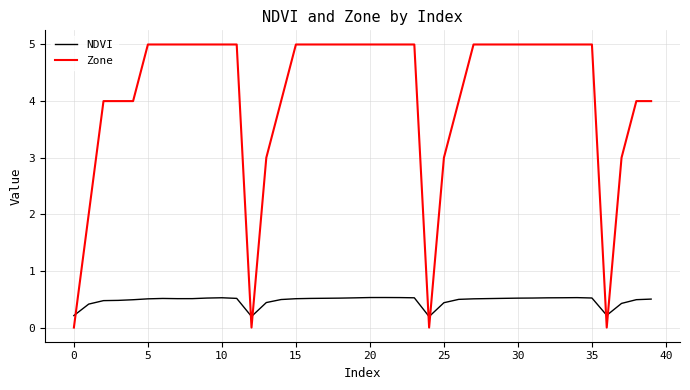

In NDVI, how many points are higher than both neighbors (excluding endpoints)?

4